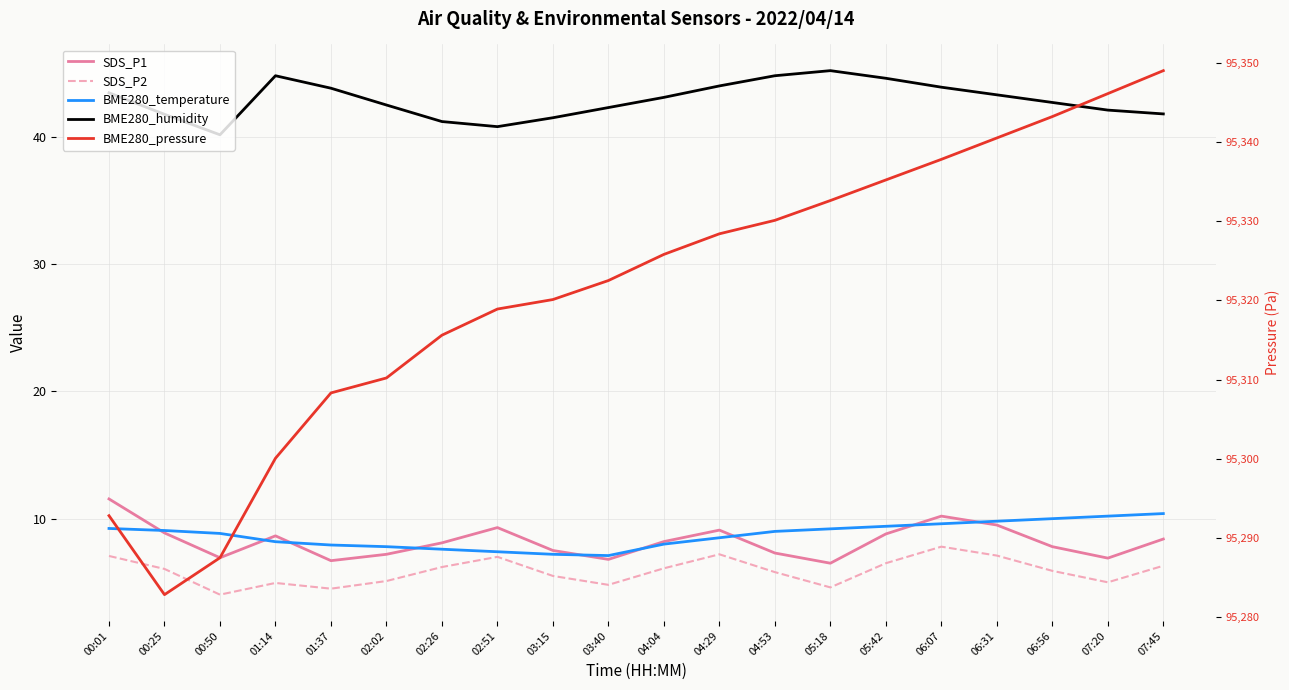

True or false: BME280_temperature and BME280_humidity intersect in this chart.

False